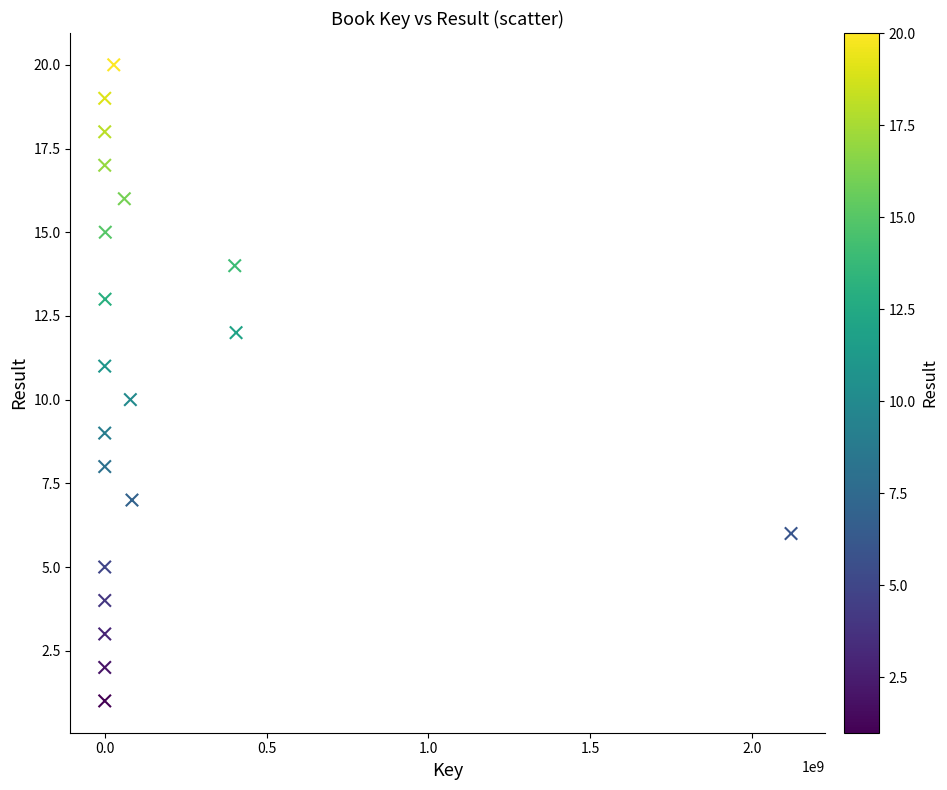

What is the range of Y values (max minus min)?

19